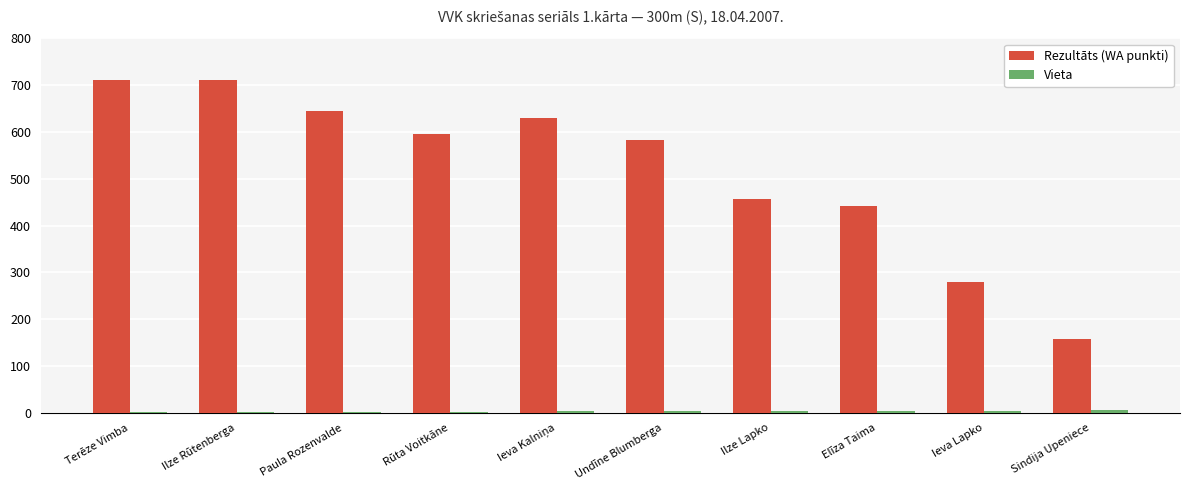

What is the maximum value shown in the chart?

712